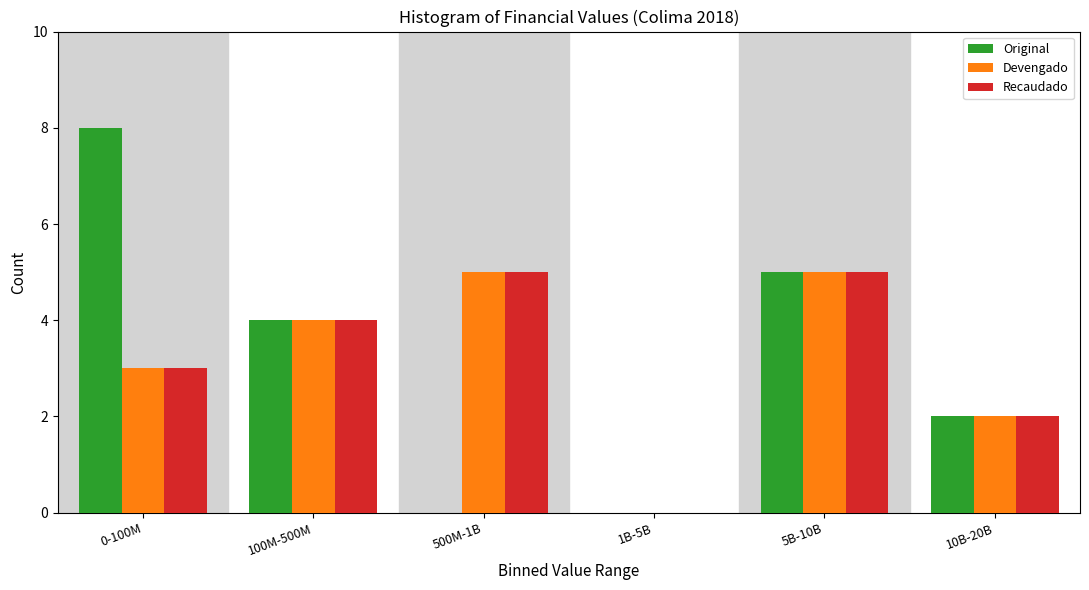

Reading left to right, transcribe all the data shown in this chart.

Original: 0-100M=8	100M-500M=4	500M-1B=0	1B-5B=0	5B-10B=5	10B-20B=2
Devengado: 0-100M=3	100M-500M=4	500M-1B=5	1B-5B=0	5B-10B=5	10B-20B=2
Recaudado: 0-100M=3	100M-500M=4	500M-1B=5	1B-5B=0	5B-10B=5	10B-20B=2